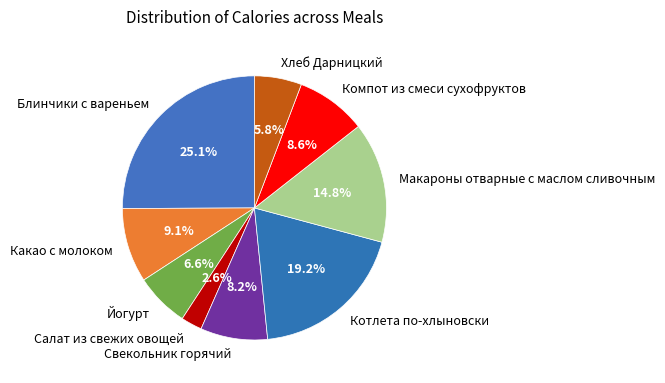

Which slice is the smallest?

Салат из свежих овощей